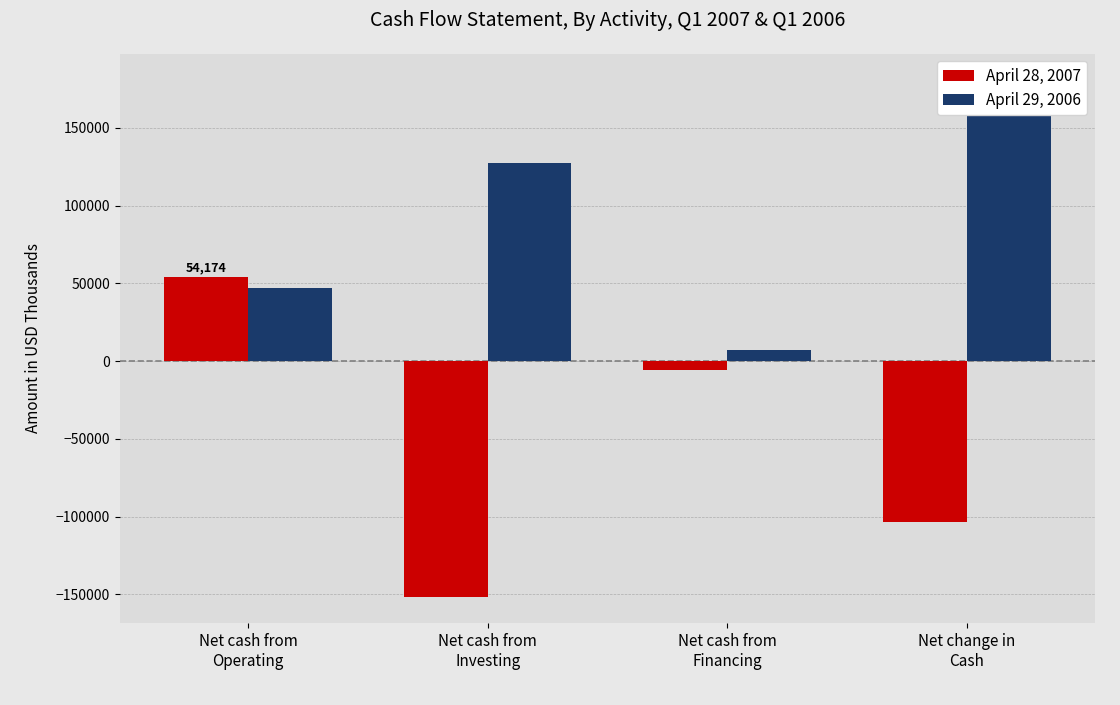

Reading right to left, what are all the values shown in this chart?

April 28, 2007: Net change in
Cash=-103510	Net cash from
Financing=-5793	Net cash from
Investing=-151891	Net cash from
Operating=54174
April 29, 2006: Net change in
Cash=180958	Net cash from
Financing=6973	Net cash from
Investing=127302	Net cash from
Operating=46683